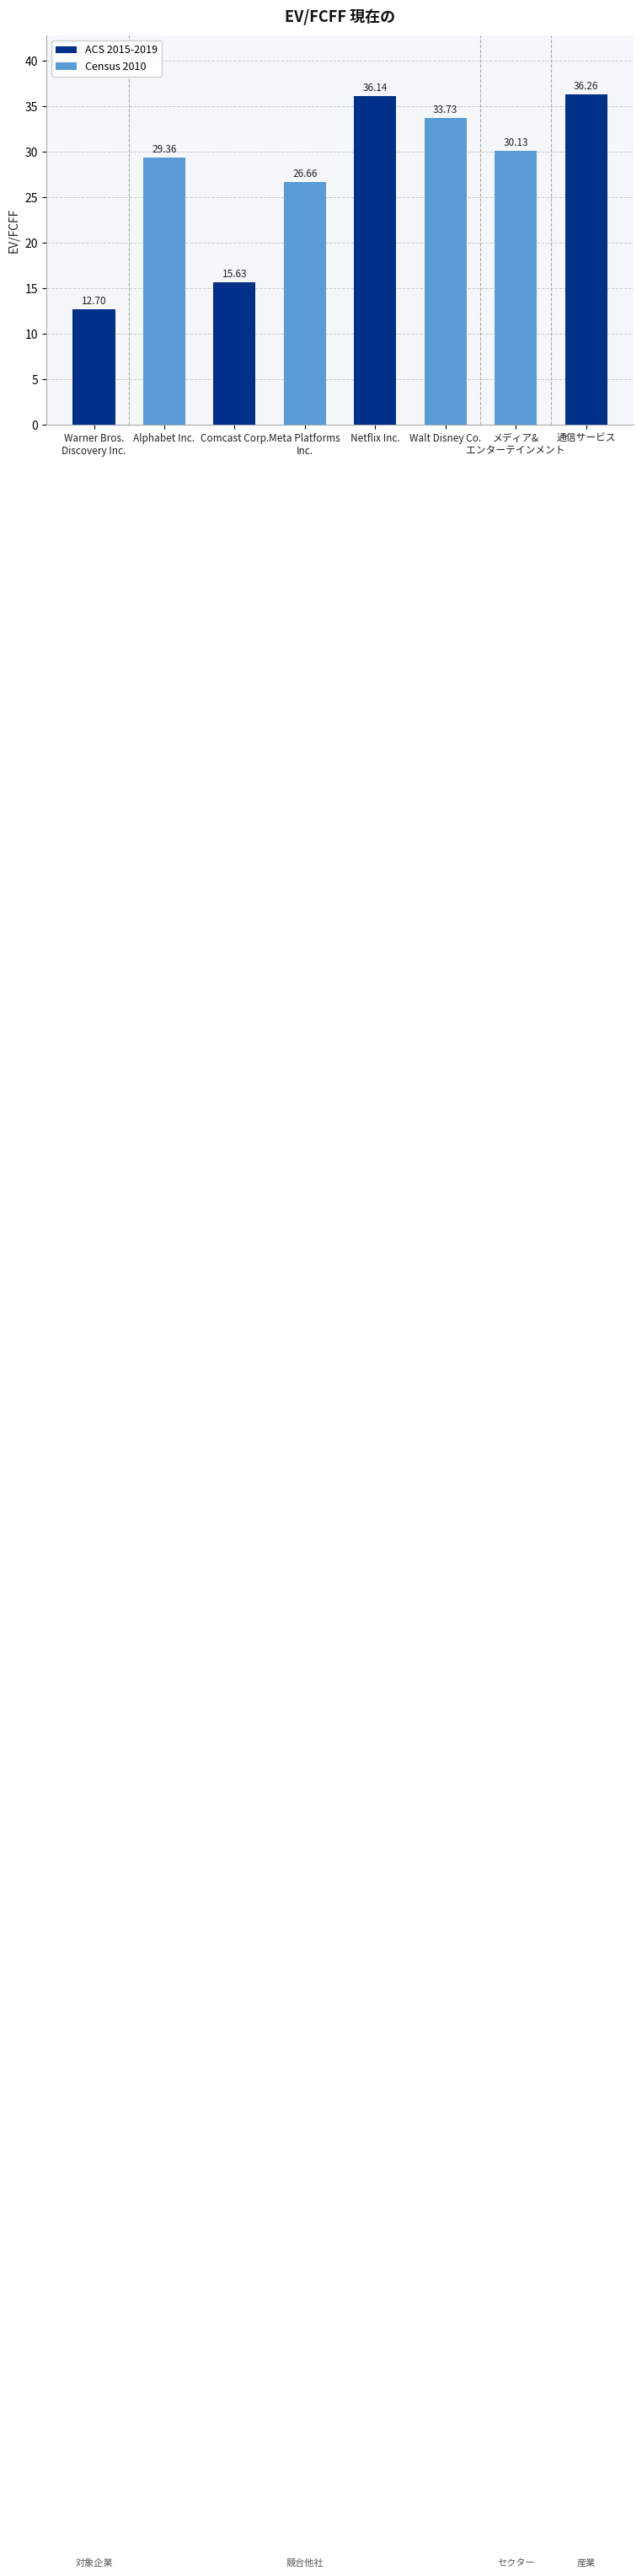

What is the maximum value shown in the chart?

36.3